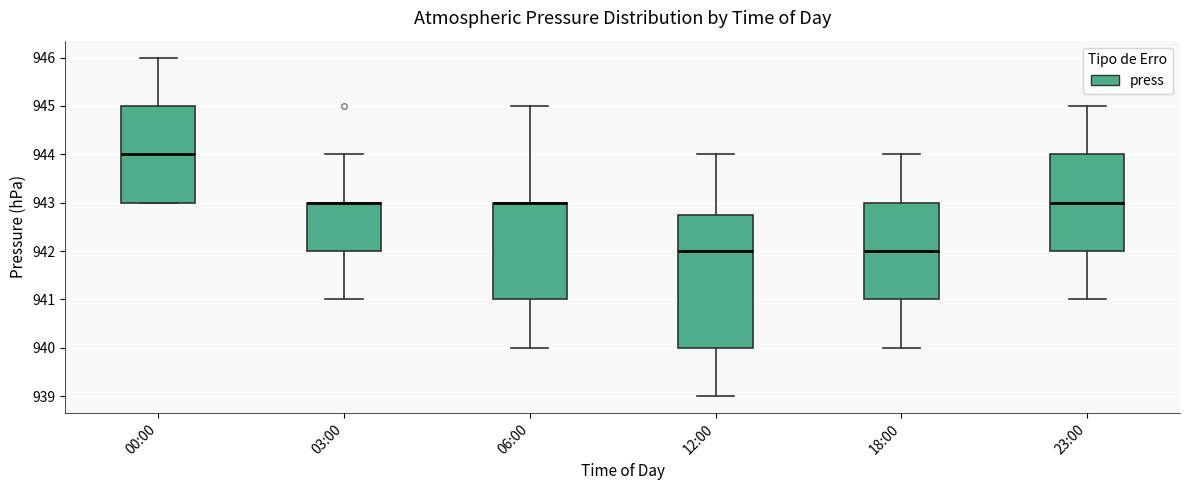

Where does the upper whisker of the box for 12:00 end on the y-axis? The values are not printed on the chart, so give them approximately, as read against the axis.

944.0